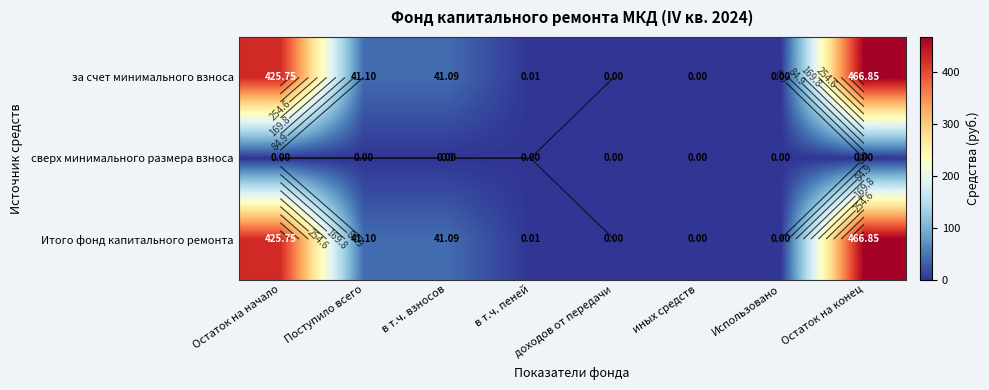

The Итого фонд капитального ремонта series shows 0.0 at доходов от передачи. True or false?

True